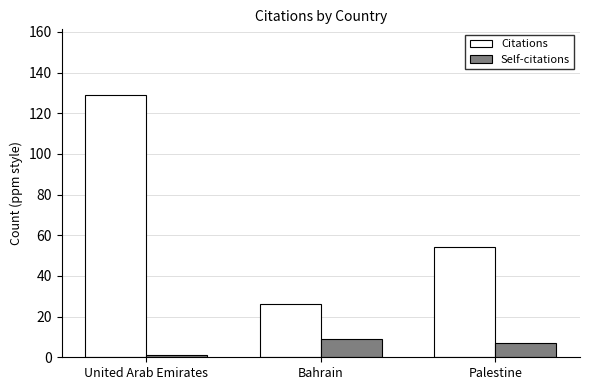

What is the sum of the Self-citations values at Palestine and Bahrain?

16